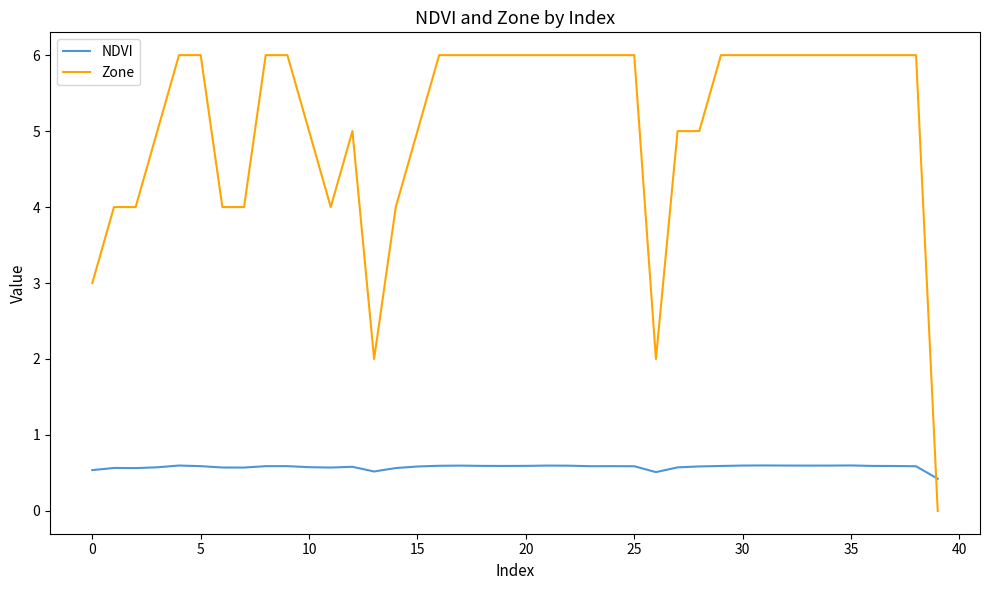

Is this an area chart (filled region under the line)?

No